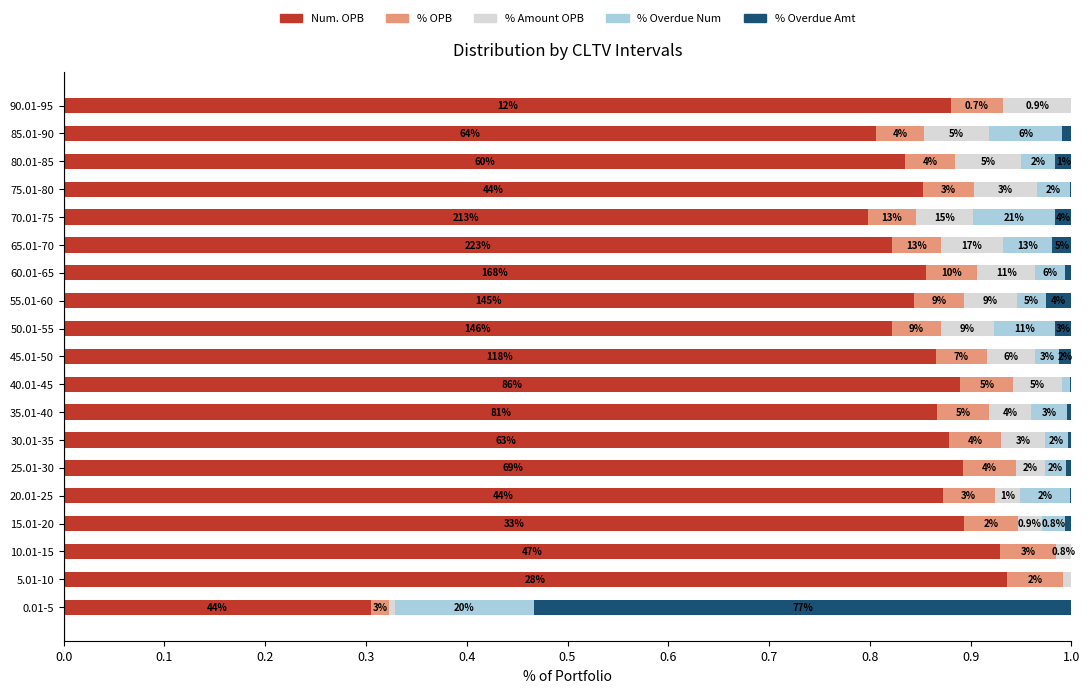

What are all the series names shown in the legend?

Num. OPB, % OPB, % Amount OPB, % Overdue Num, % Overdue Amt